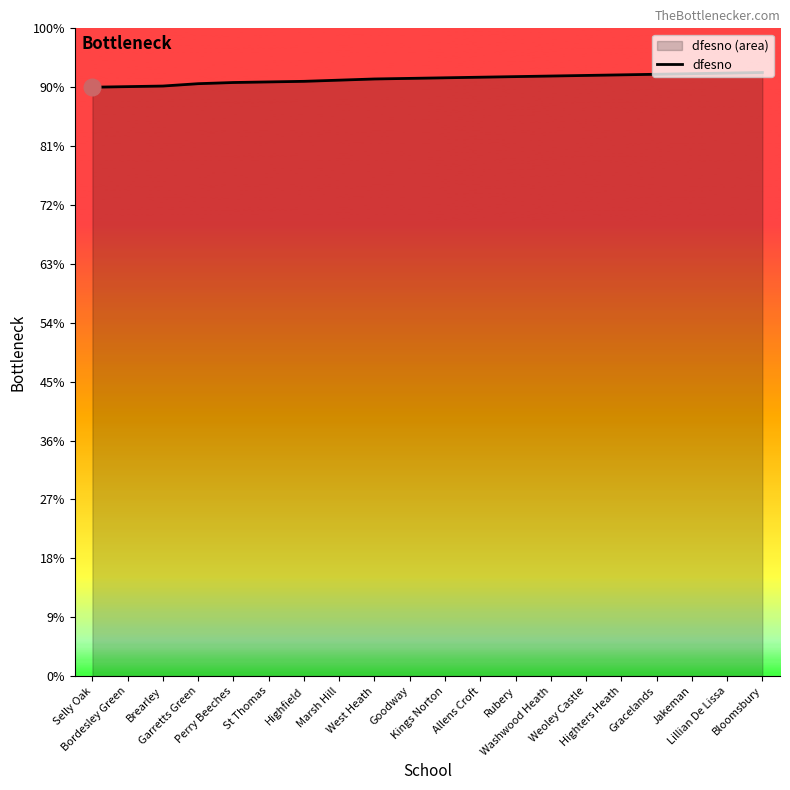

List the labels in order of value, smallest first.

Selly Oak, Bordesley Green, Brearley, Garretts Green, Perry Beeches, St Thomas, Highfield, Marsh Hill, West Heath, Goodway, Kings Norton, Allens Croft, Rubery, Washwood Heath, Weoley Castle, Highters Heath, Gracelands, Jakeman, Lillian De Lissa, Bloomsbury